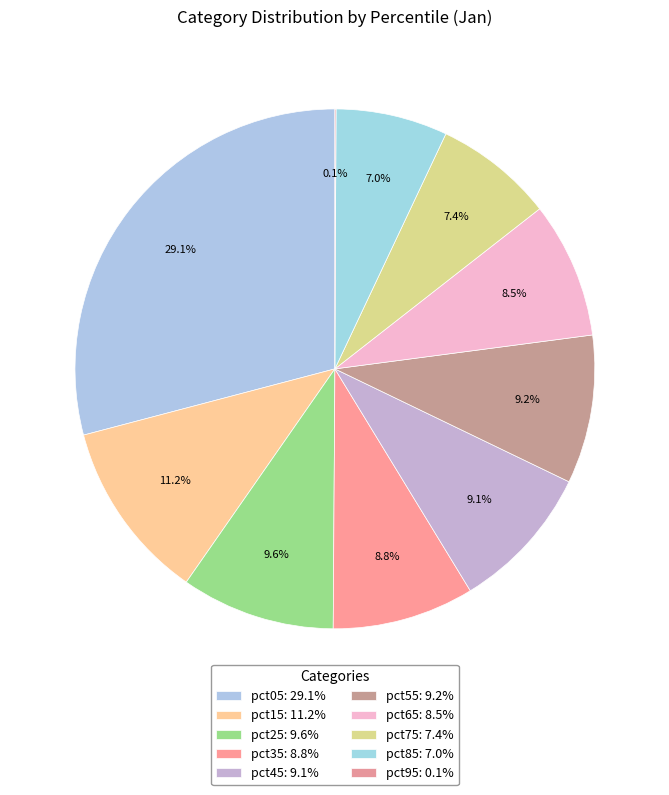

True or false: pct45 accounts for 20% of the total.

False